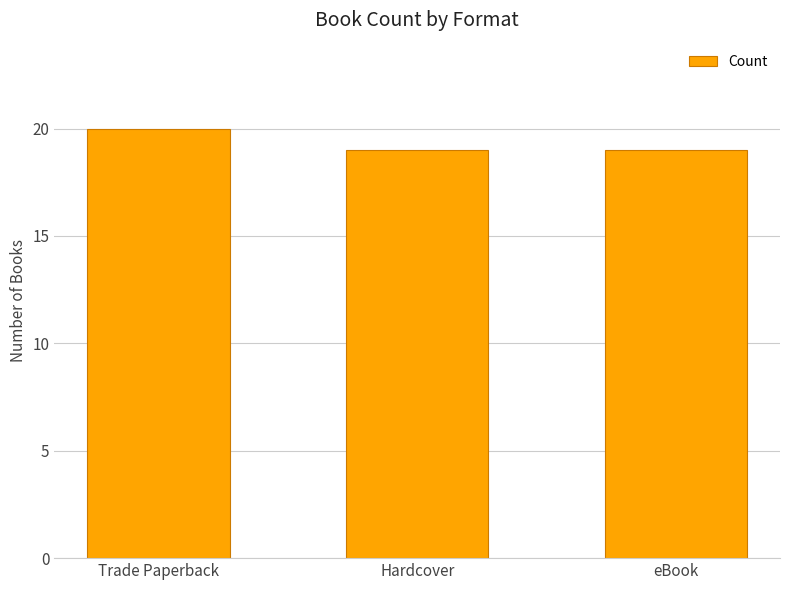

The value at Trade Paperback is 20. True or false?

True